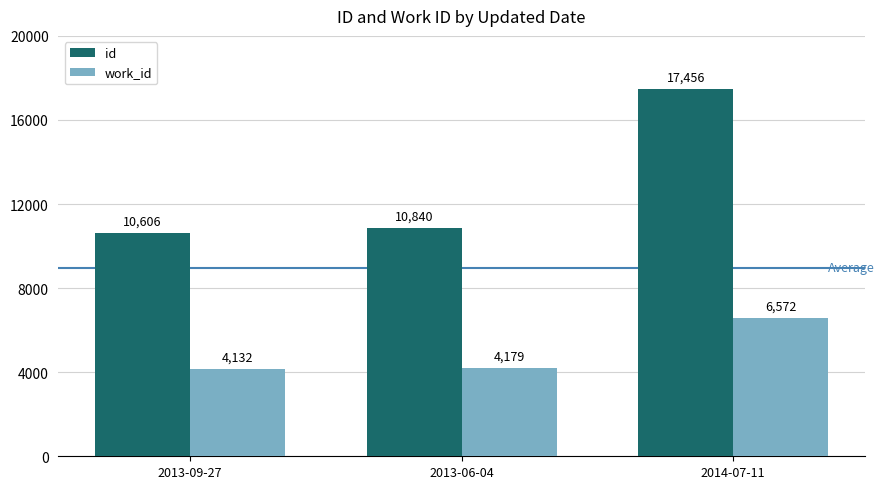

What is the label of the 3rd bar from the right?

2013-09-27